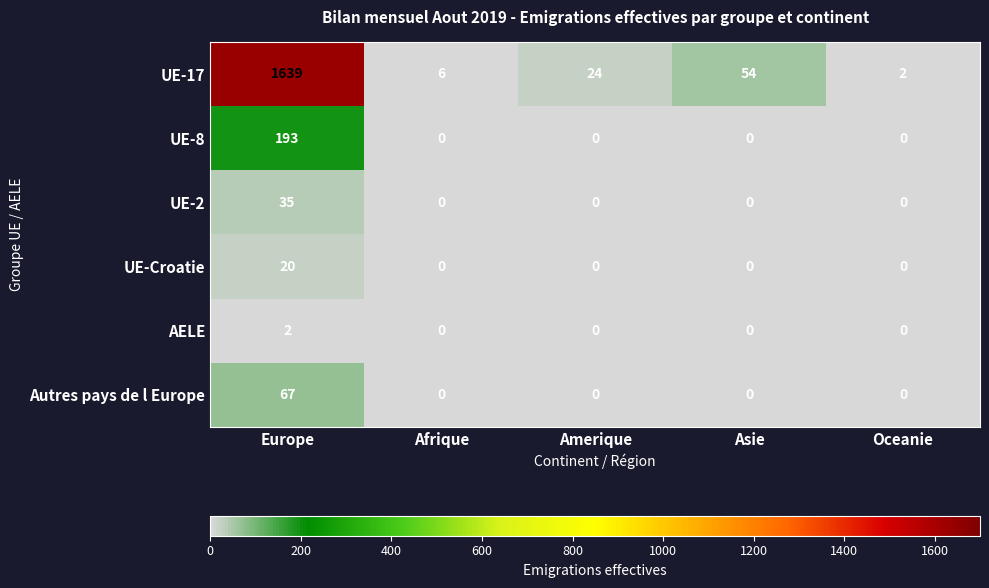

Reading right to left, extract all data points from this chart.

UE-17: Oceanie=2	Asie=54	Amerique=24	Afrique=6	Europe=1639
UE-8: Oceanie=0	Asie=0	Amerique=0	Afrique=0	Europe=193
UE-2: Oceanie=0	Asie=0	Amerique=0	Afrique=0	Europe=35
UE-Croatie: Oceanie=0	Asie=0	Amerique=0	Afrique=0	Europe=20
AELE: Oceanie=0	Asie=0	Amerique=0	Afrique=0	Europe=2
Autres pays de l Europe: Oceanie=0	Asie=0	Amerique=0	Afrique=0	Europe=67